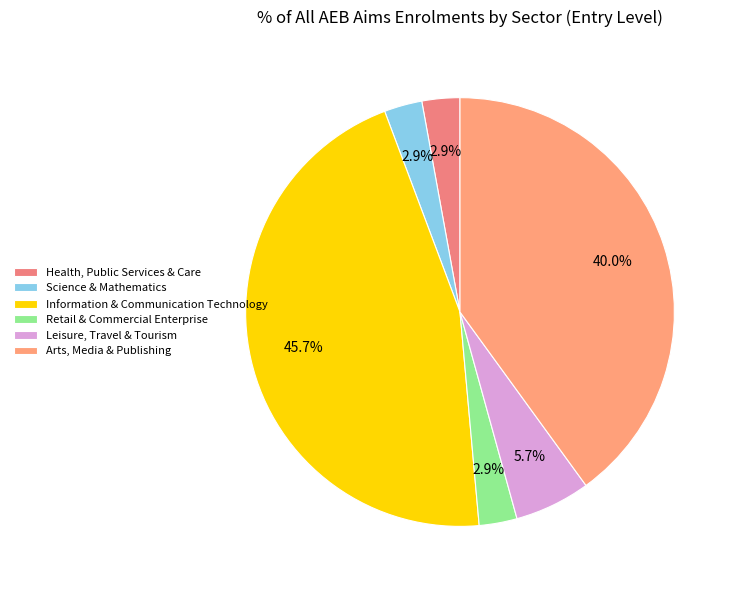

How many slices are in this pie chart?

6